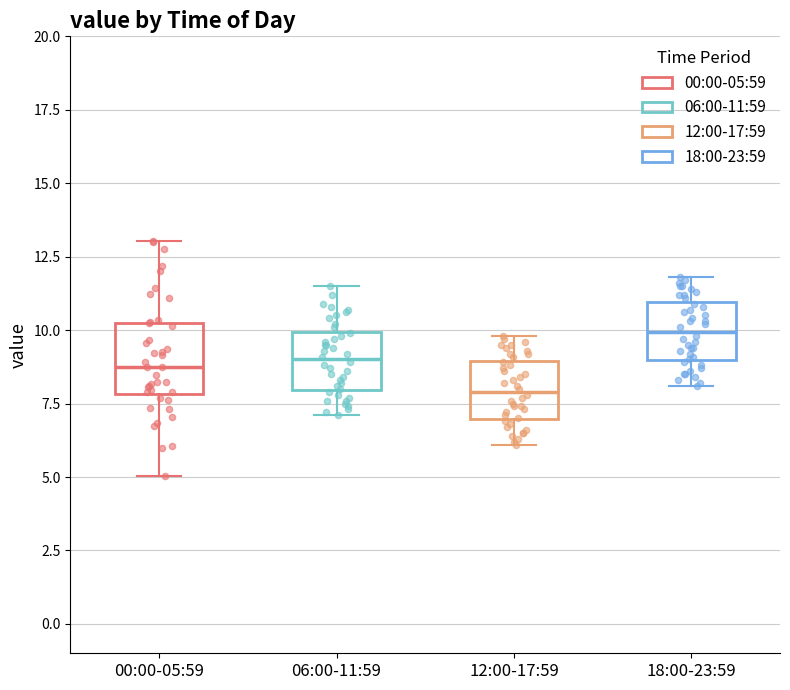

Where is the upper edge of the box for 06:00-11:59 on the y-axis? The values are not printed on the chart, so give them approximately, as read against the axis.

10.0